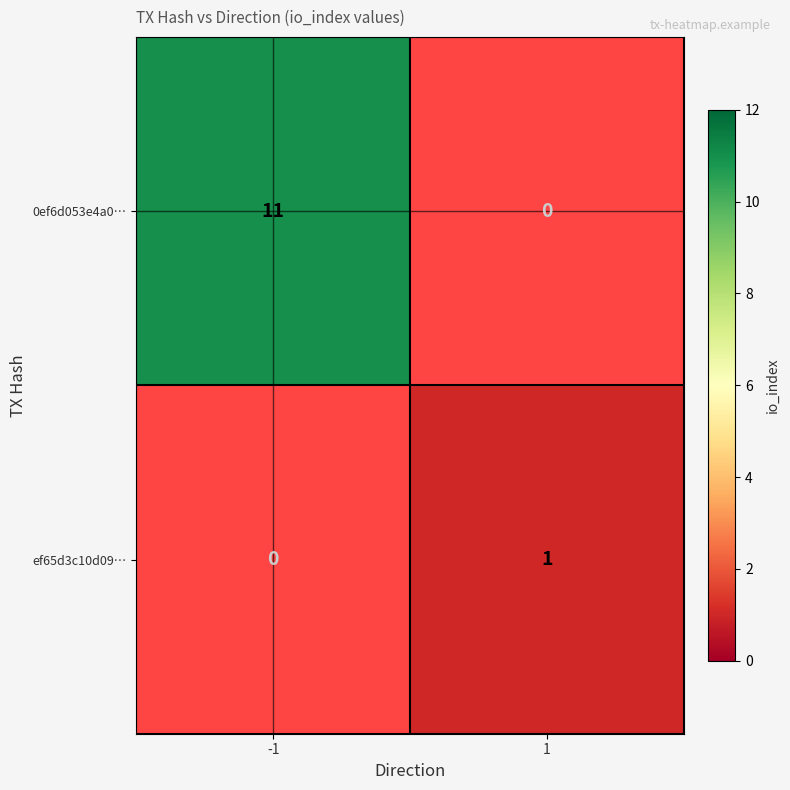

The ef65d3c10d09… series shows 0 at 1. True or false?

False